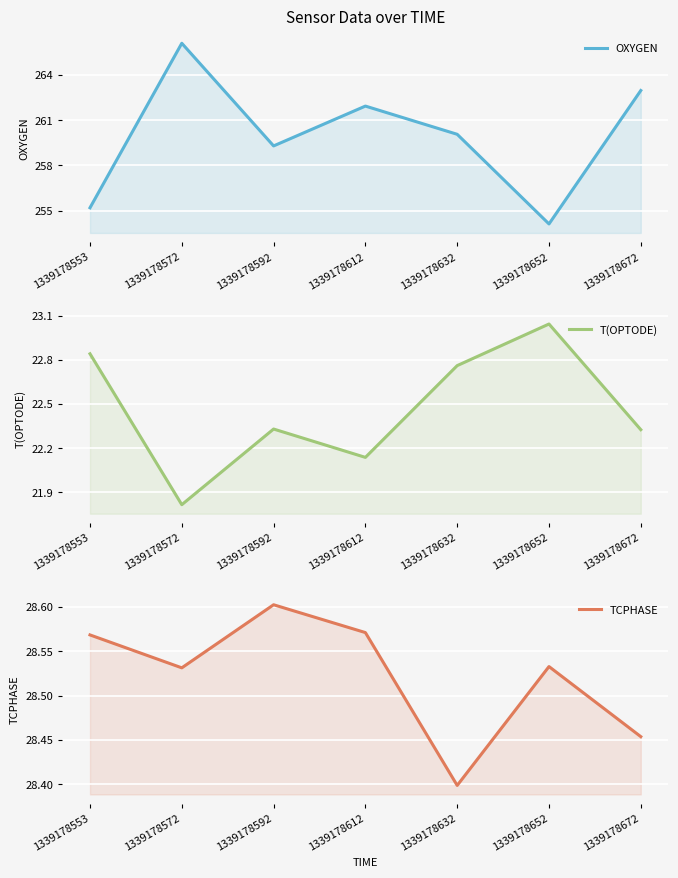

True or false: T(OPTODE) has a value of 13.0 at 1339178652.

False